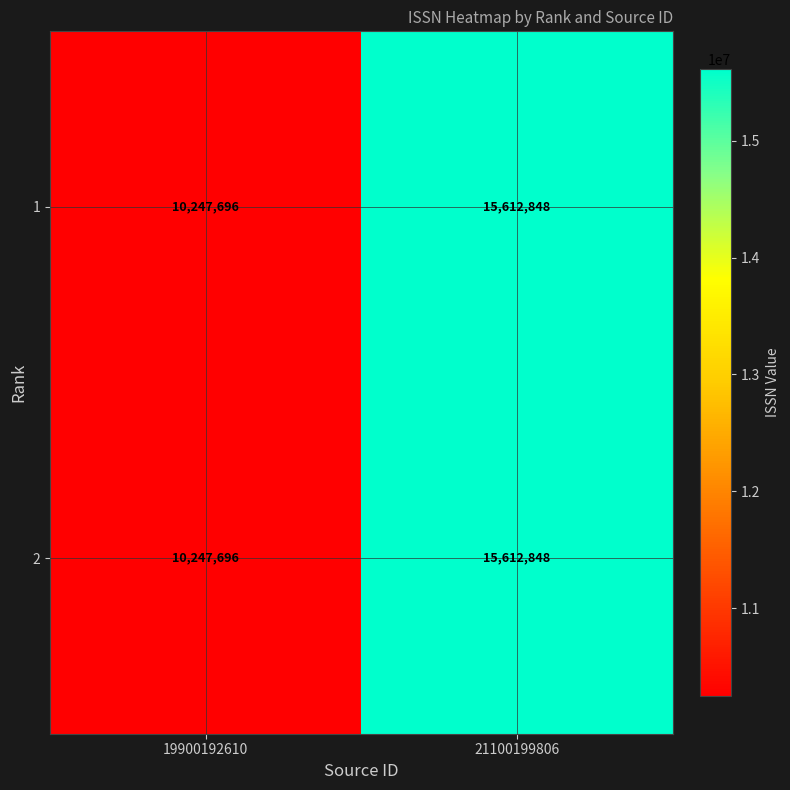

At which category is the sum across all series the highest?

21100199806